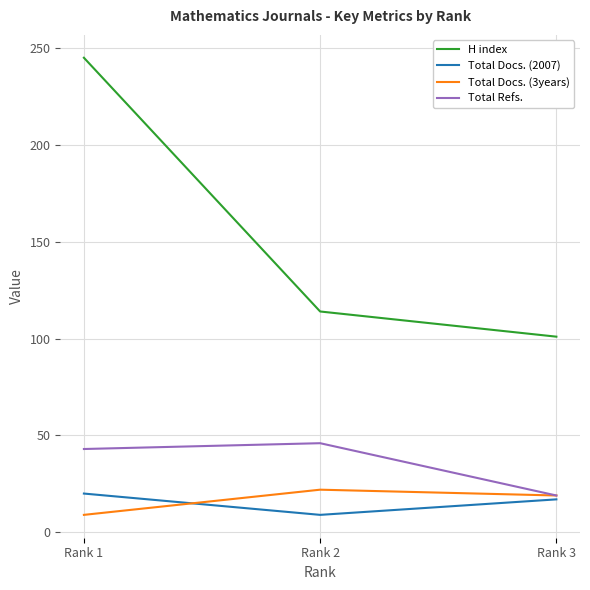

What is the difference between the maximum and minimum values in the Total Refs. series?

27